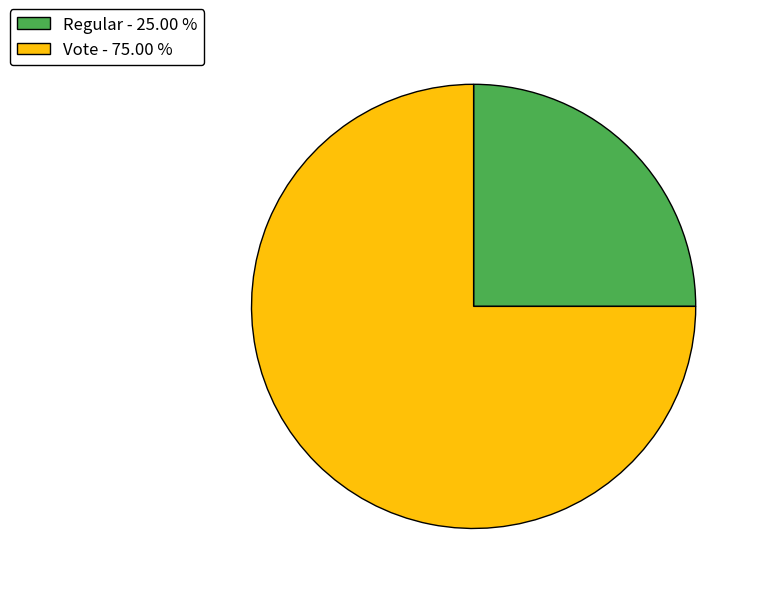

The Regular slice represents 13% of the pie. True or false?

False